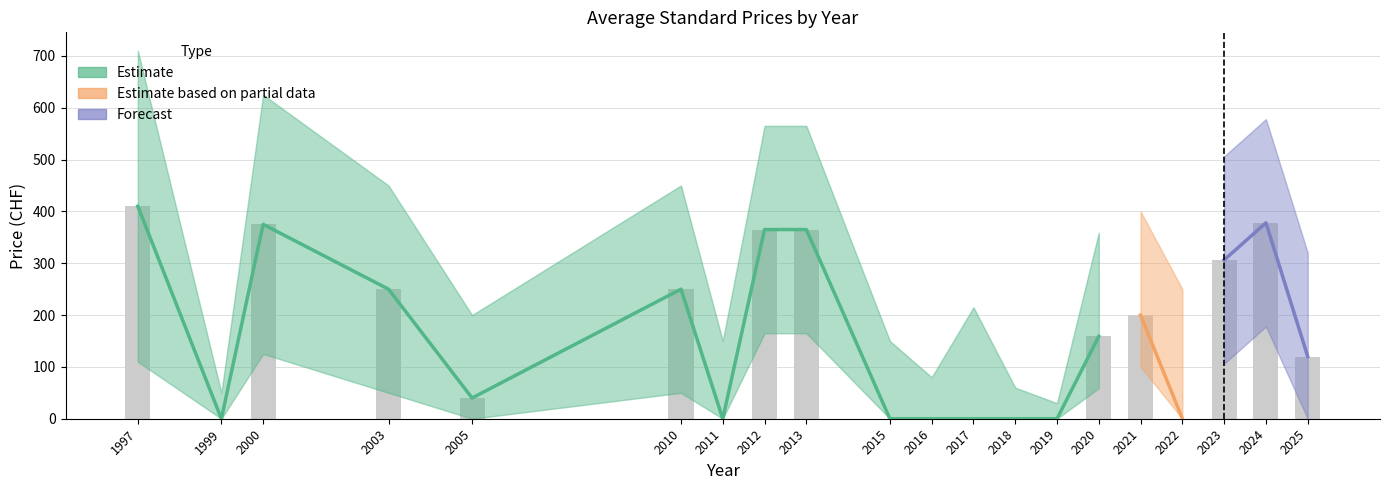

At which category does the chart reach its peak across all series?

1997